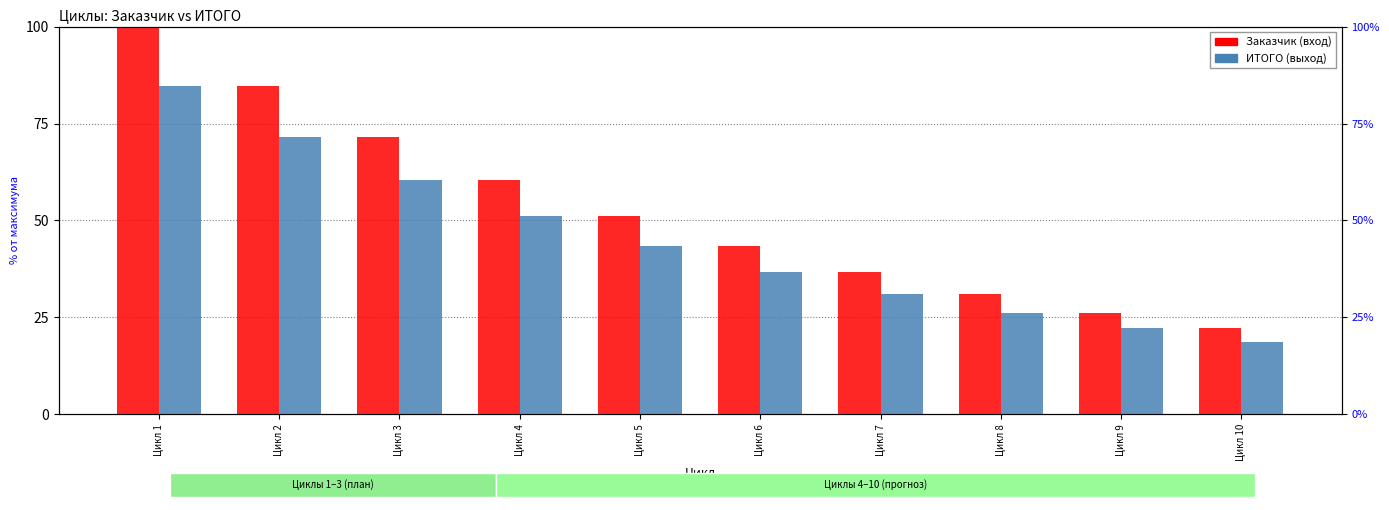

What are all the series names shown in the legend?

Заказчик, ИТОГО